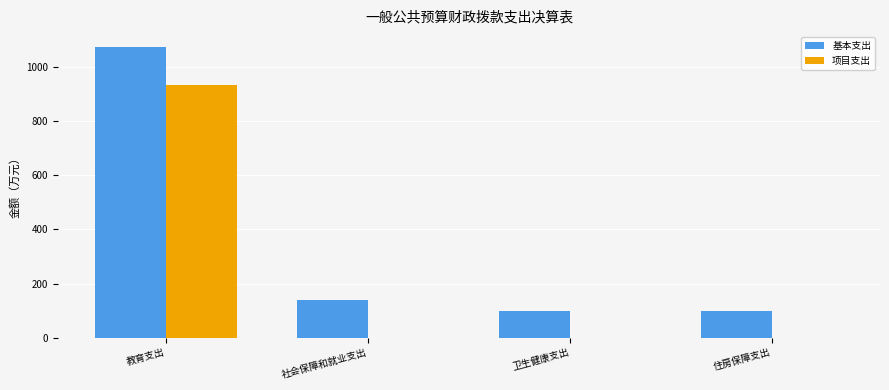

At which label is 基本支出 closest to 586?

社会保障和就业支出